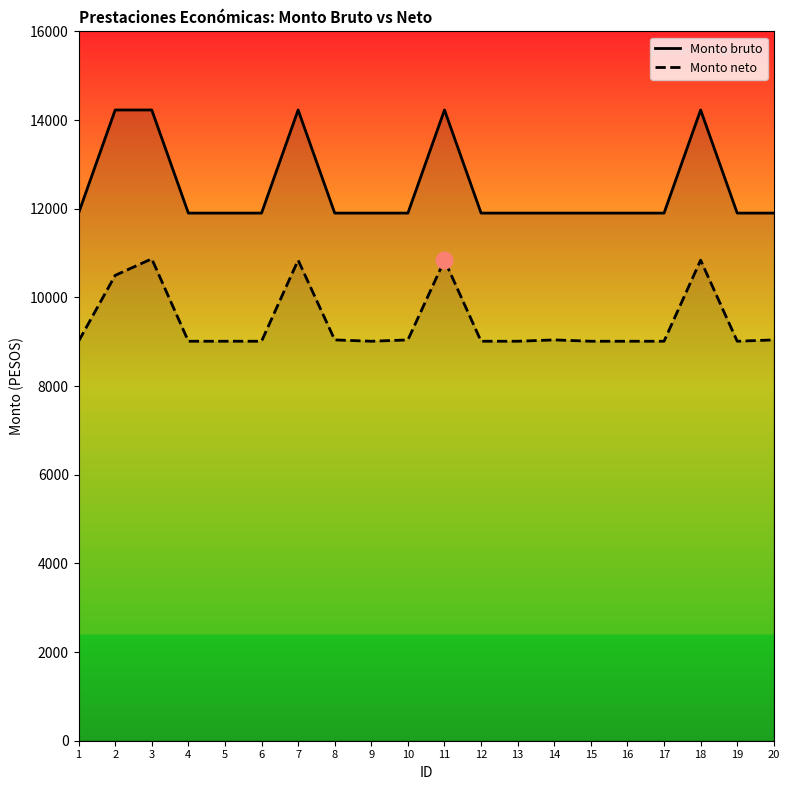

At which category is the sum across all series the highest?

3